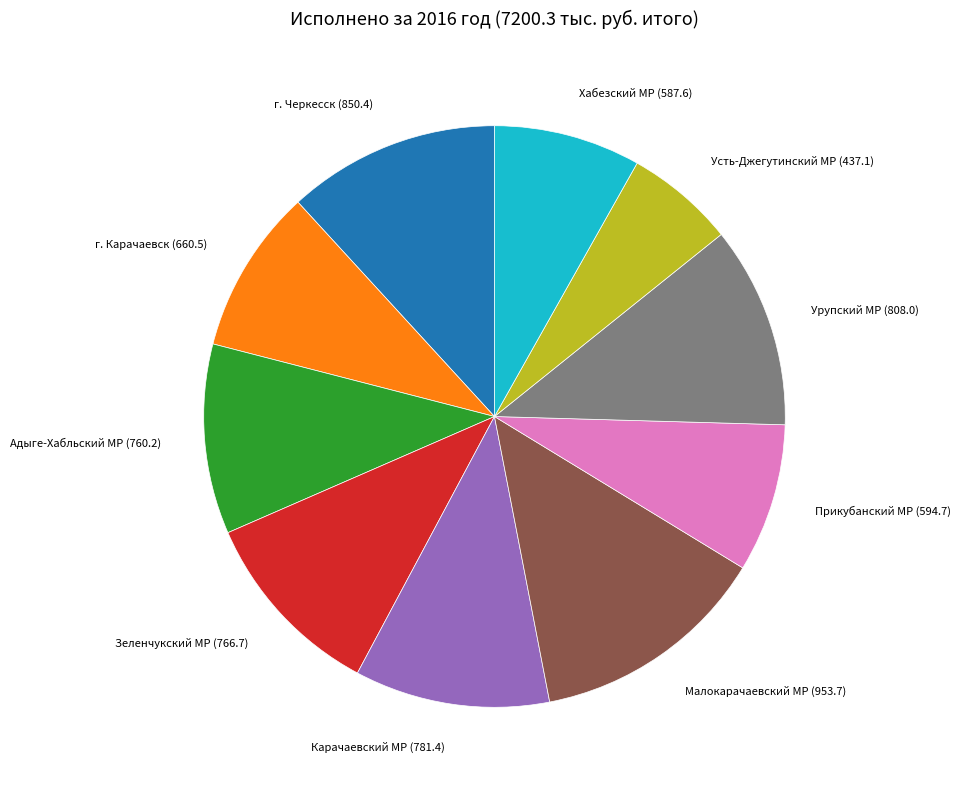

Is there any slice that represents more than half of the pie?

No